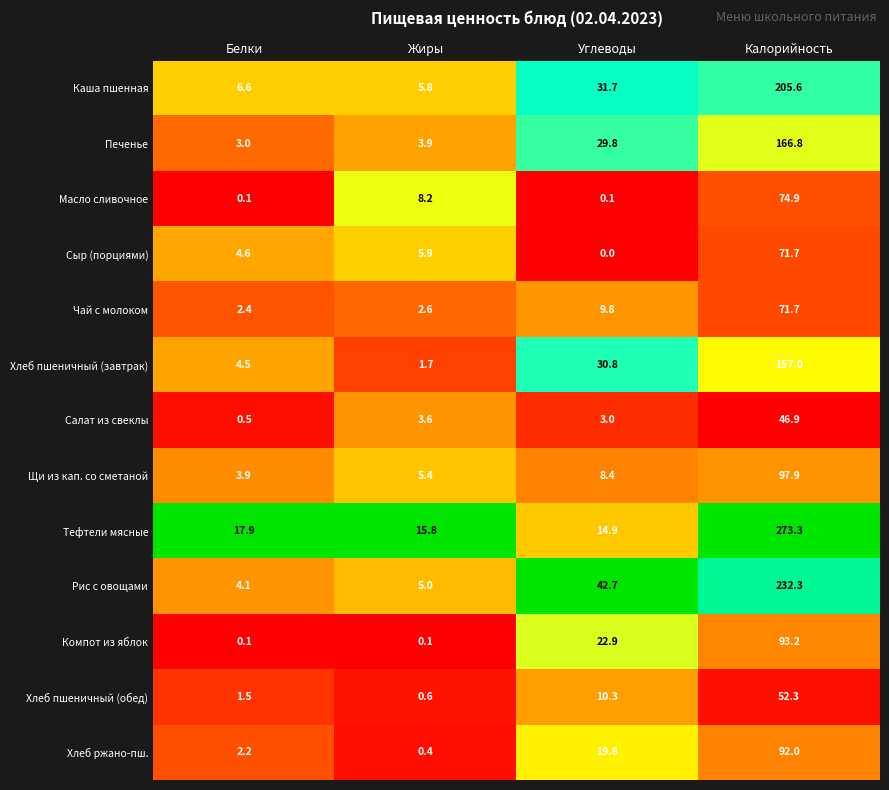

Which category has the highest value across all series?

Калорийность